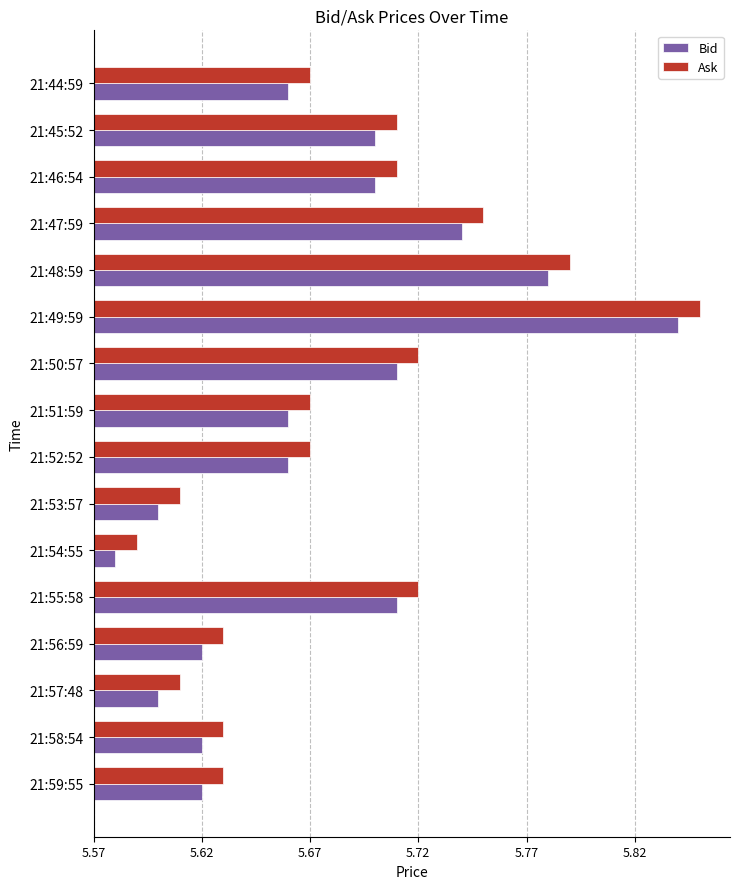

What are all the series names shown in the legend?

Bid, Ask